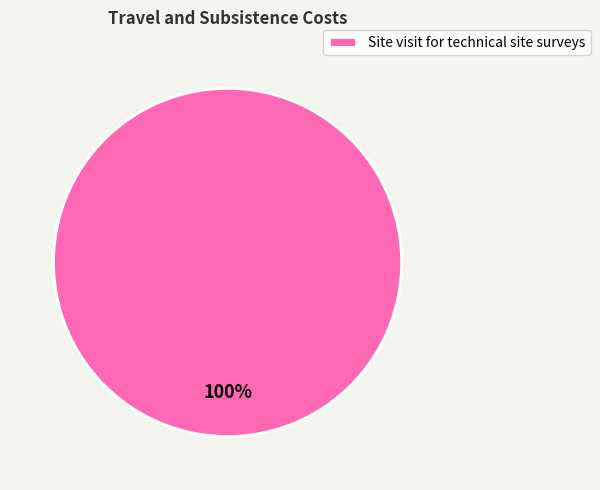

What is the majority slice?

Site visit for technical site surveys